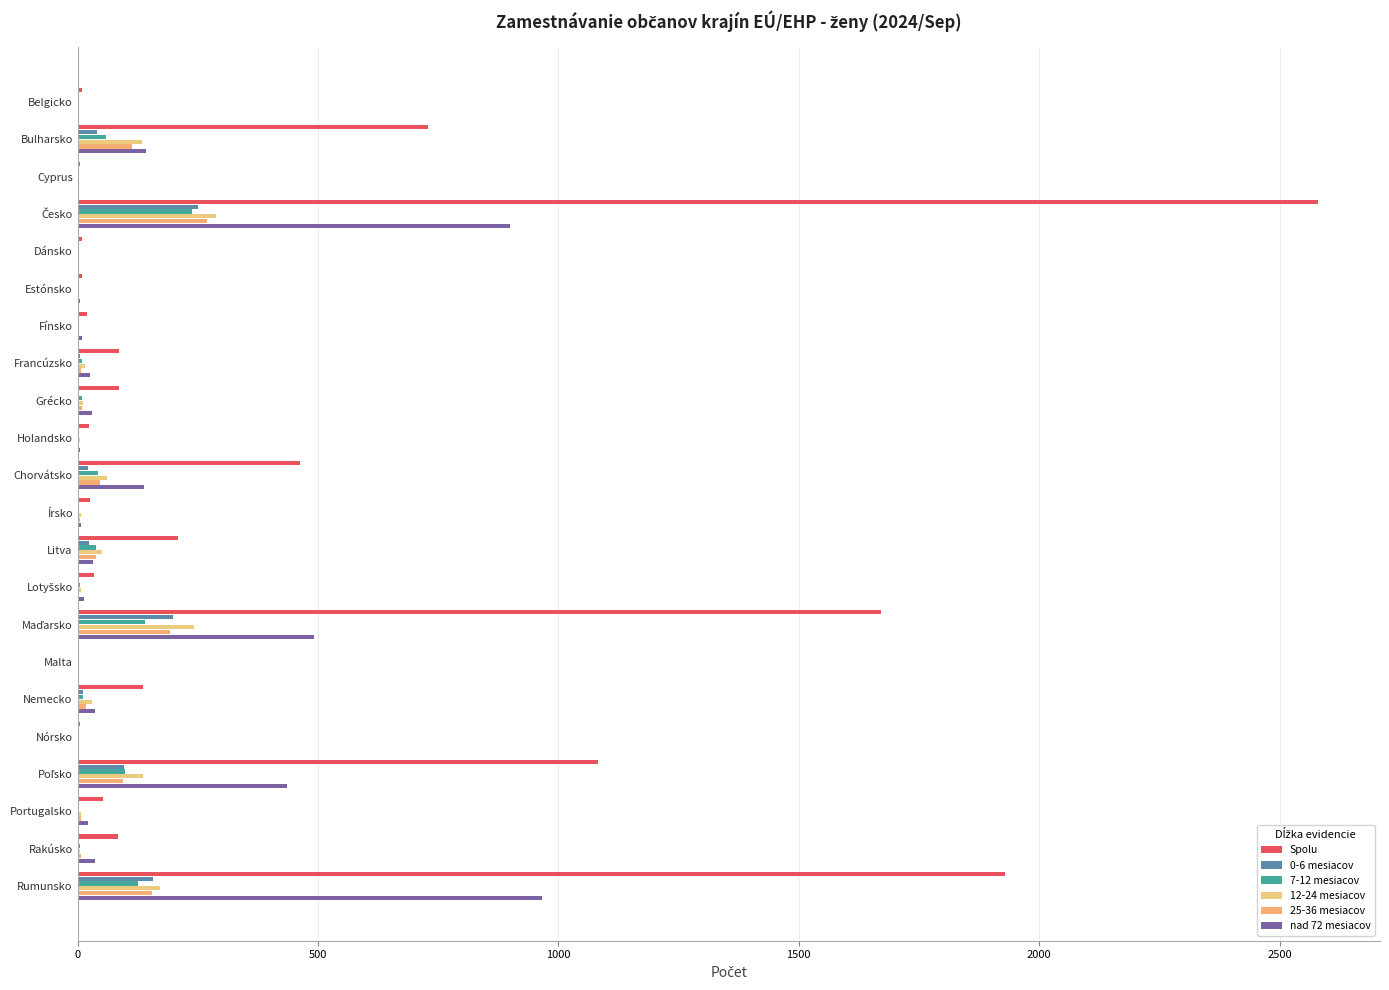

How many distinct data groups are displayed?

6